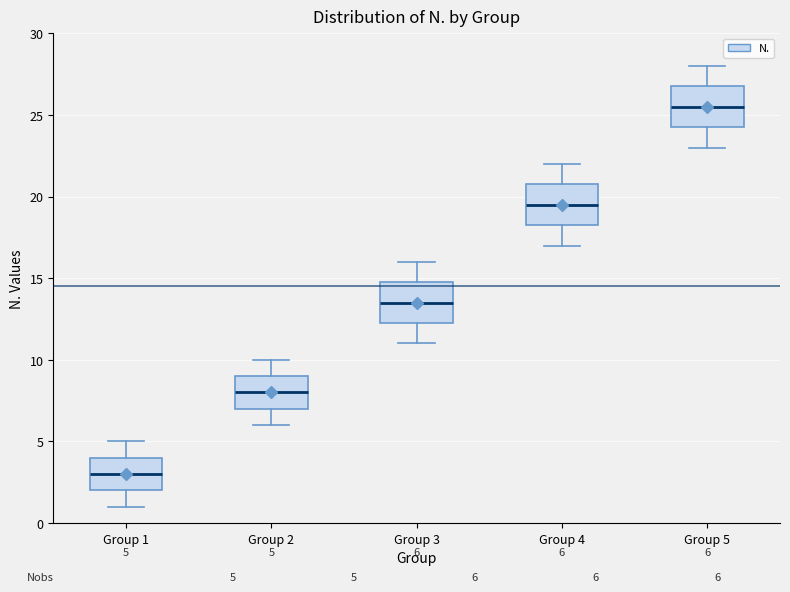

Which box has the lowest median line?

Group 1